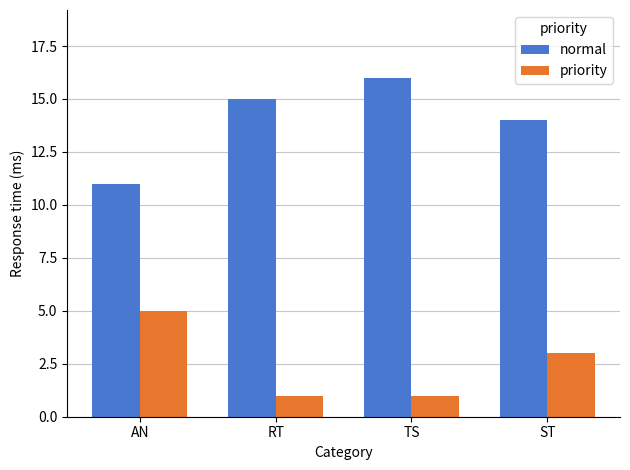

What is the value of the normal bar at the 3rd from the left?

16